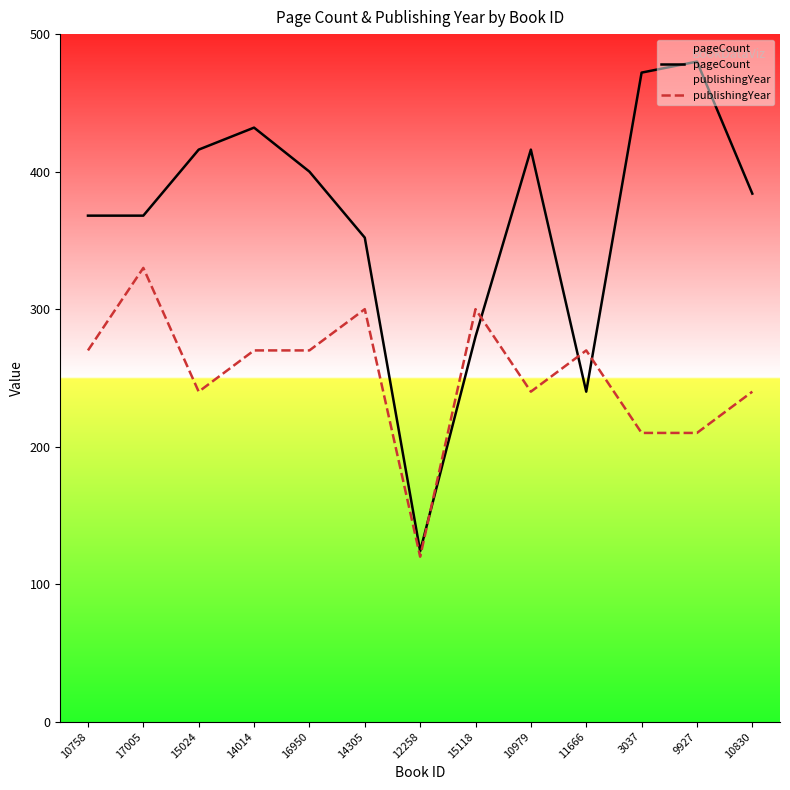

Between which two adjacent categories do publishingYear and pageCount first intersect?

12258 and 15118